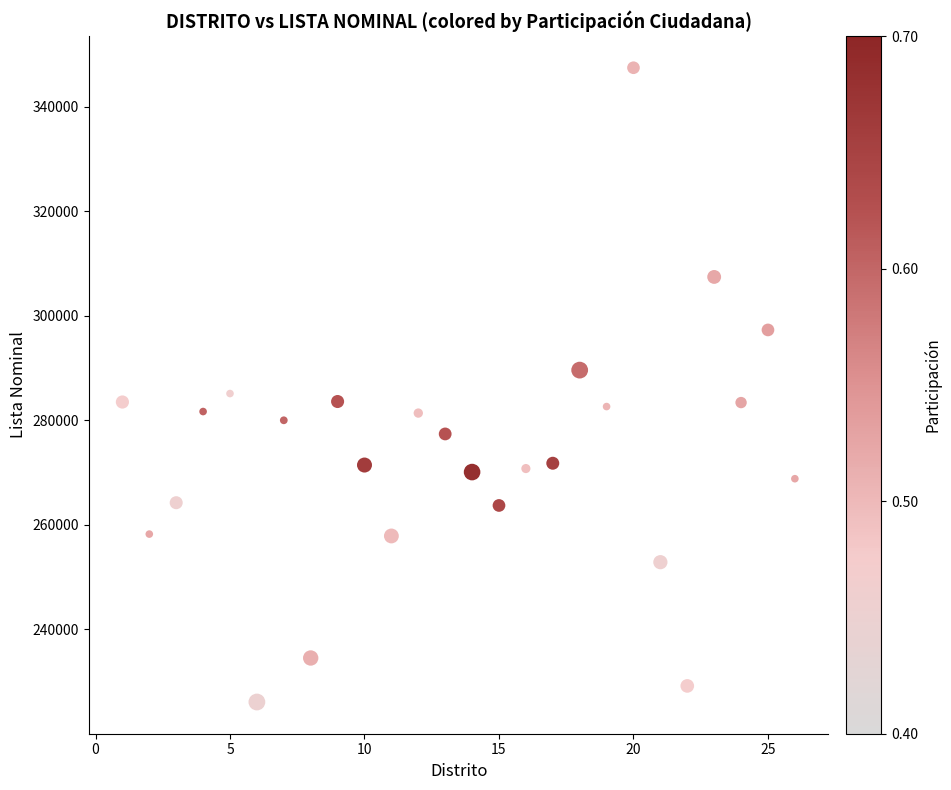

What is the range of X values (max minus min)?

25